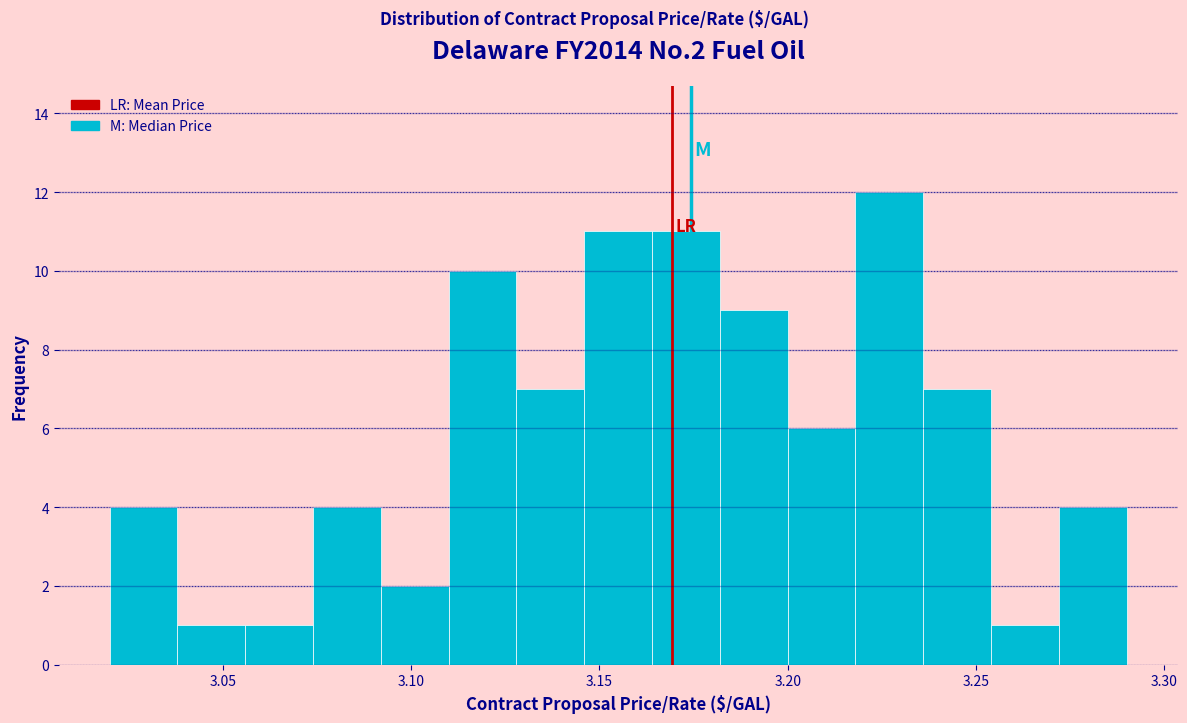

Around what value on the x-axis is the tallest bar? Give the approximate position of its centre, as read against the axis.

3.225